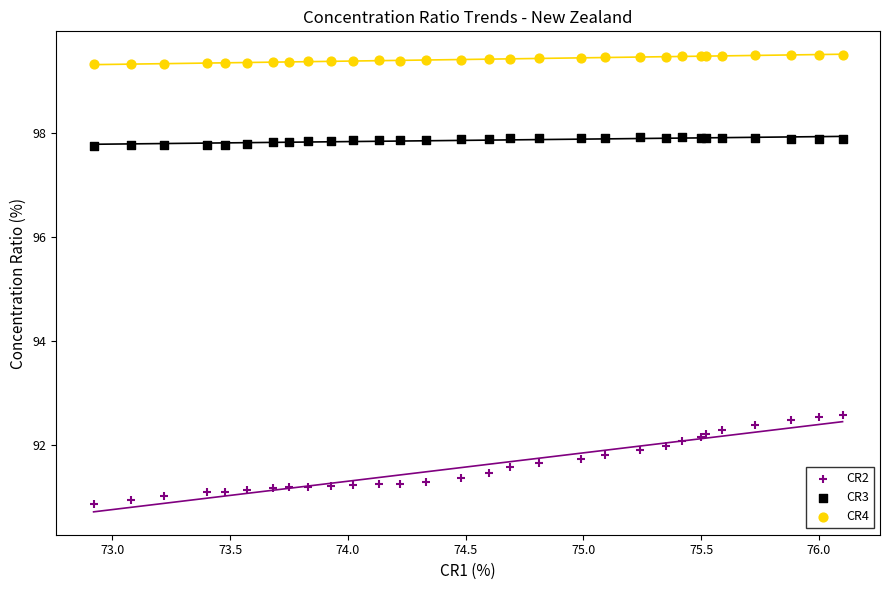

Which series reaches the minimum Y coordinate?

CR2